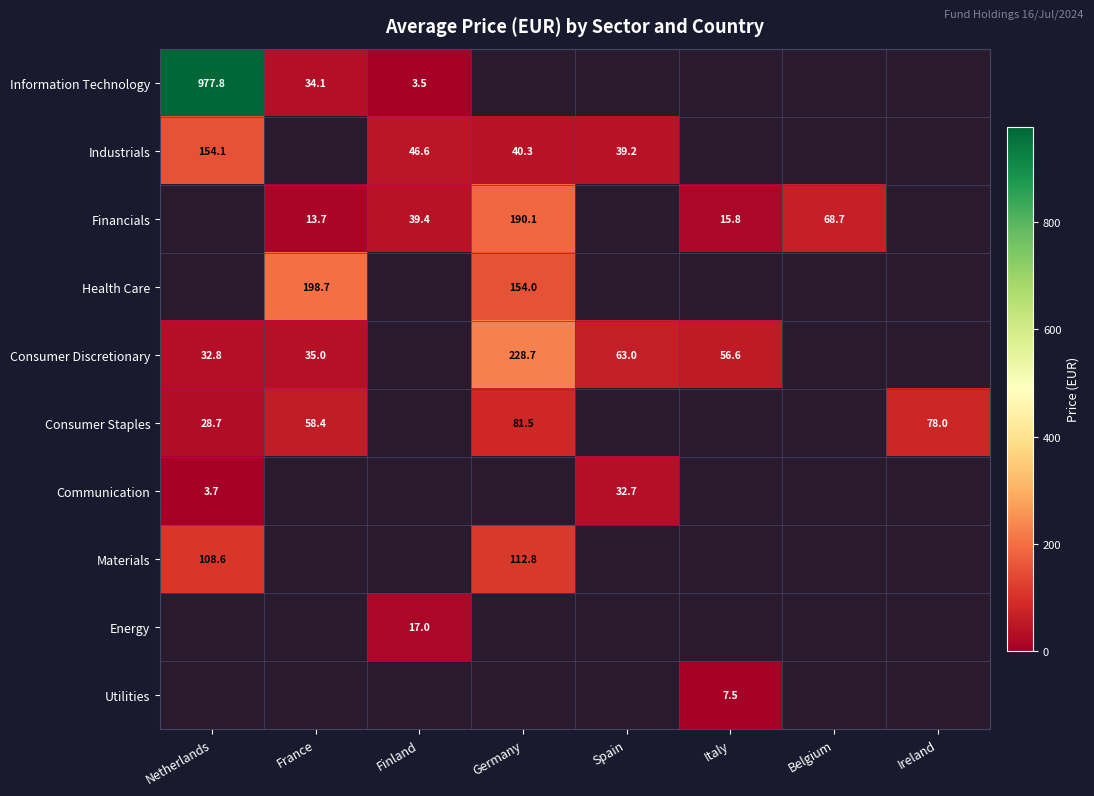

How many series are shown in this chart?

10